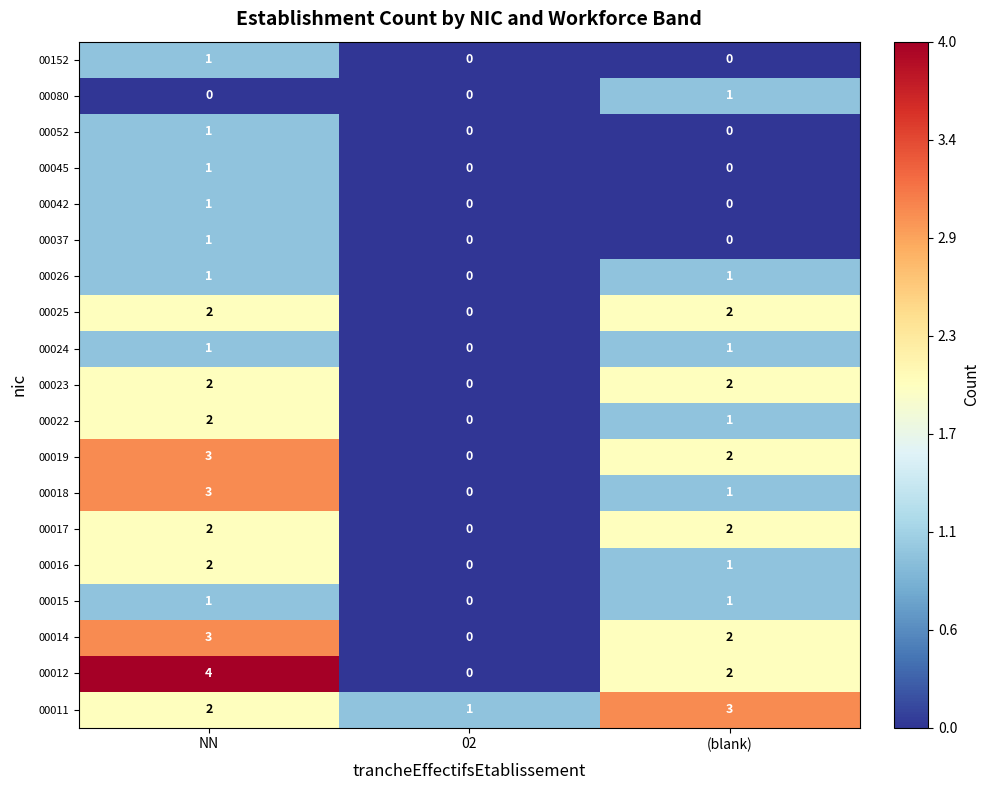

What is the total value across all series at NN?

33